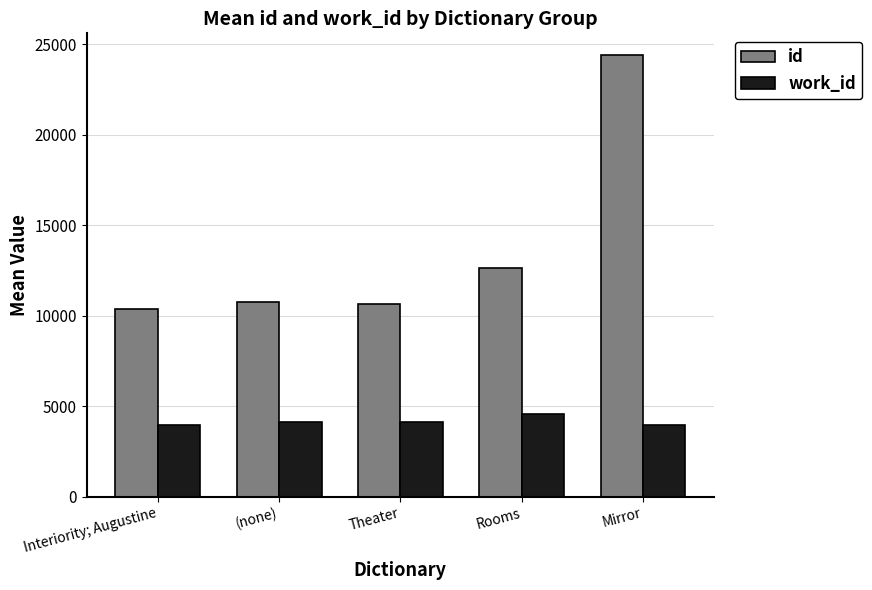

Which series has the widest spread of values?

id